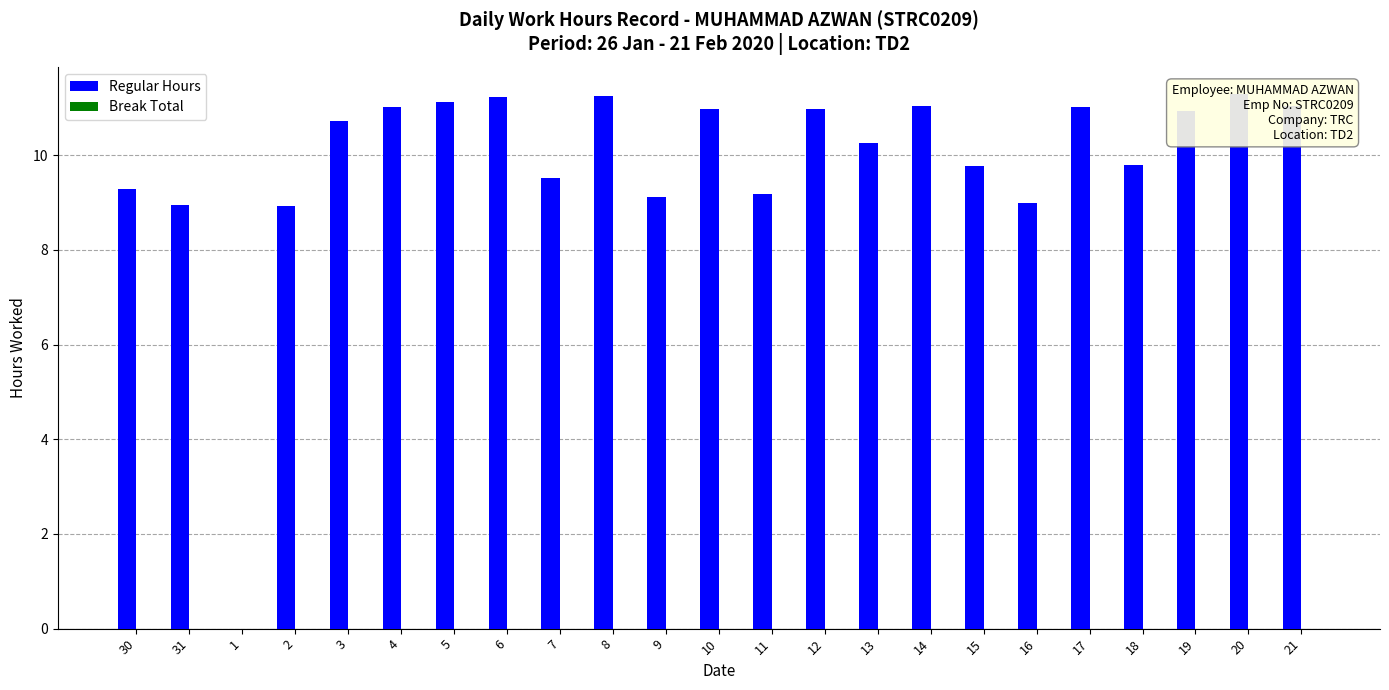

What is the label of the 21st bar from the left?

19